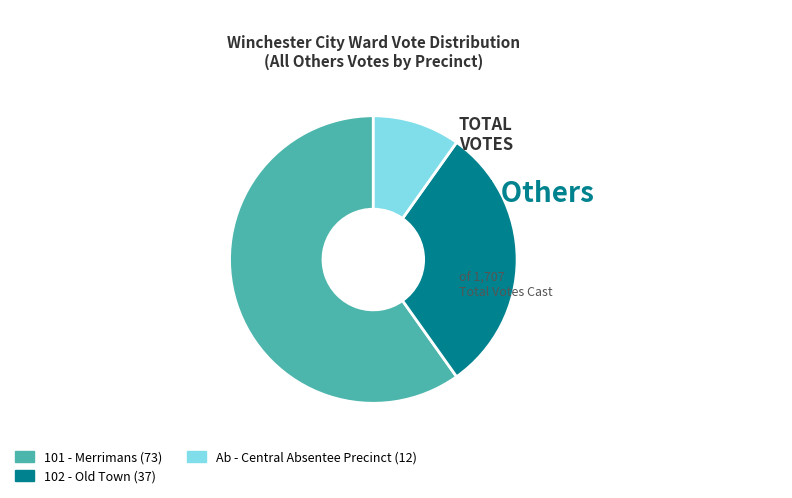

True or false: 101 - Merrimans (73) accounts for 60% of the total.

True